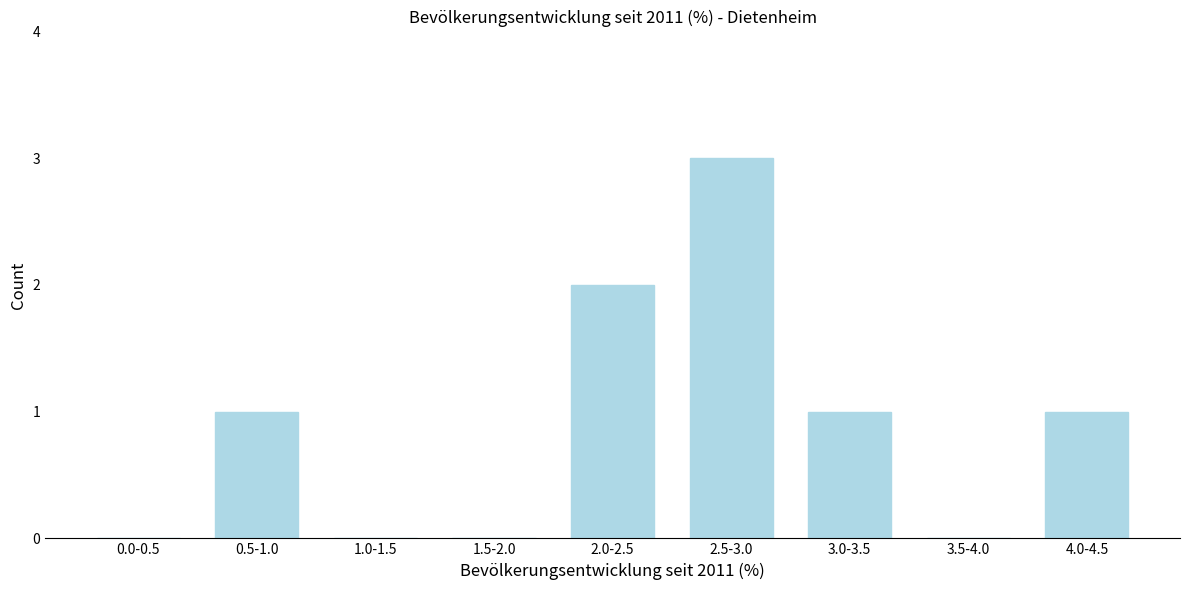

Reading left to right, what are all the values shown in this chart?

0.0-0.5=0	0.5-1.0=1	1.0-1.5=0	1.5-2.0=0	2.0-2.5=2	2.5-3.0=3	3.0-3.5=1	3.5-4.0=0	4.0-4.5=1